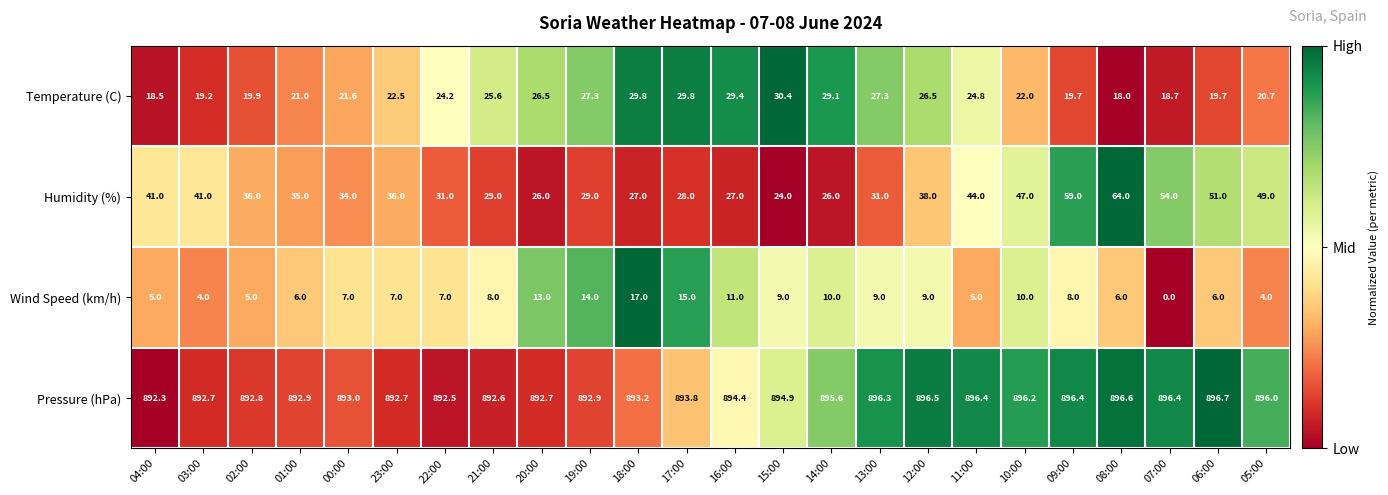

The value of Temperature (C) at 12:00 is 6.7. True or false?

False